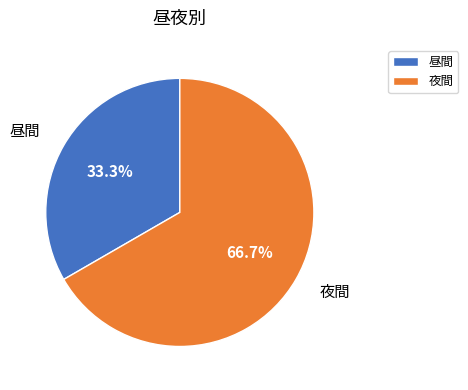

Between 夜間 and 昼間, which is larger?

夜間